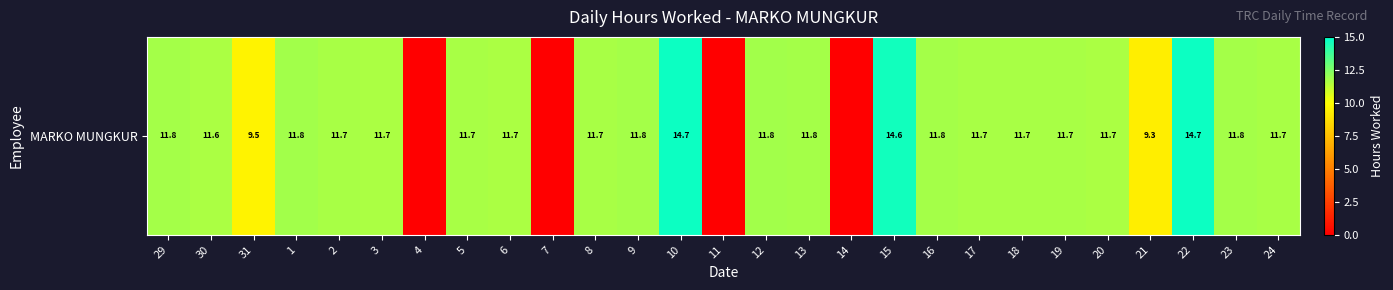

How many data points are above 11?

21